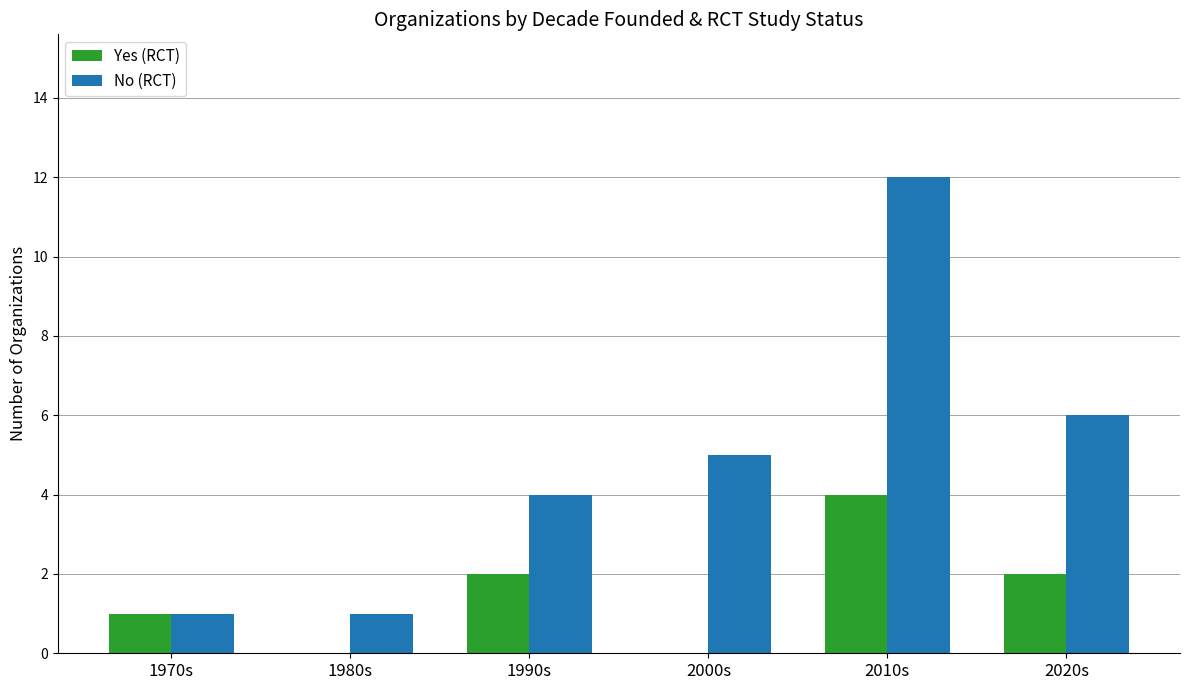

How many series are shown in this chart?

2